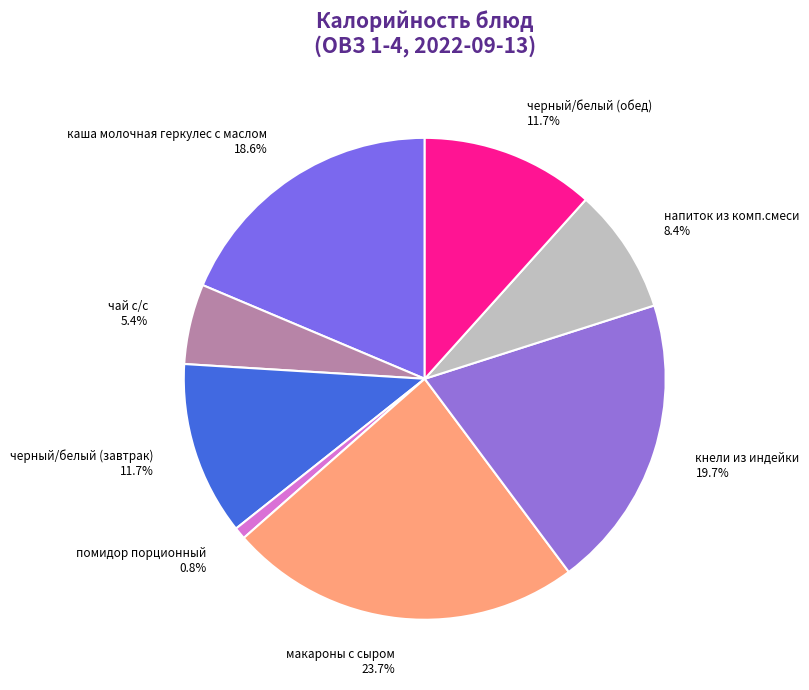

The черный/белый (обед) slice represents 12% of the pie. True or false?

True